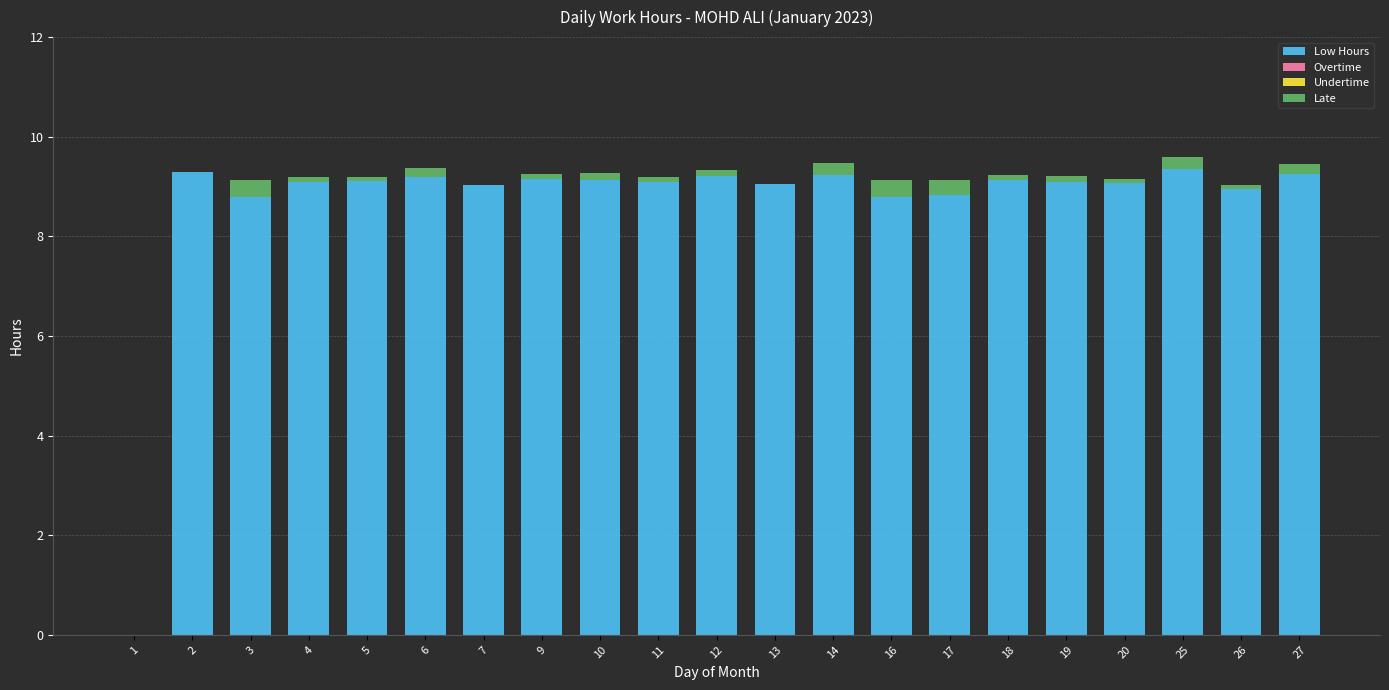

What is the maximum value for Low Hours?

9.4